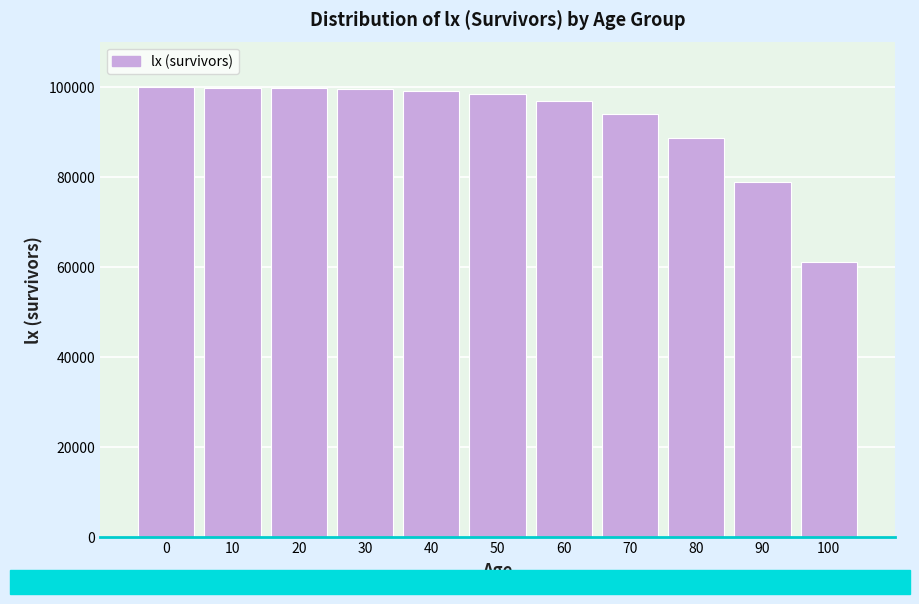

What is the value of the 11th bar from the left?

61076